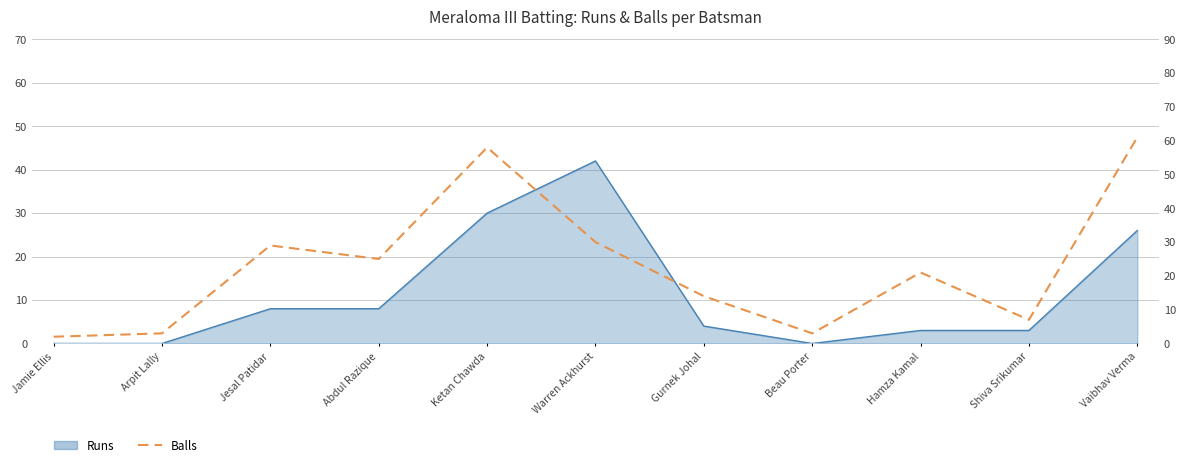

How many points are higher than both their immediate neighbors (excluding endpoints)?

3